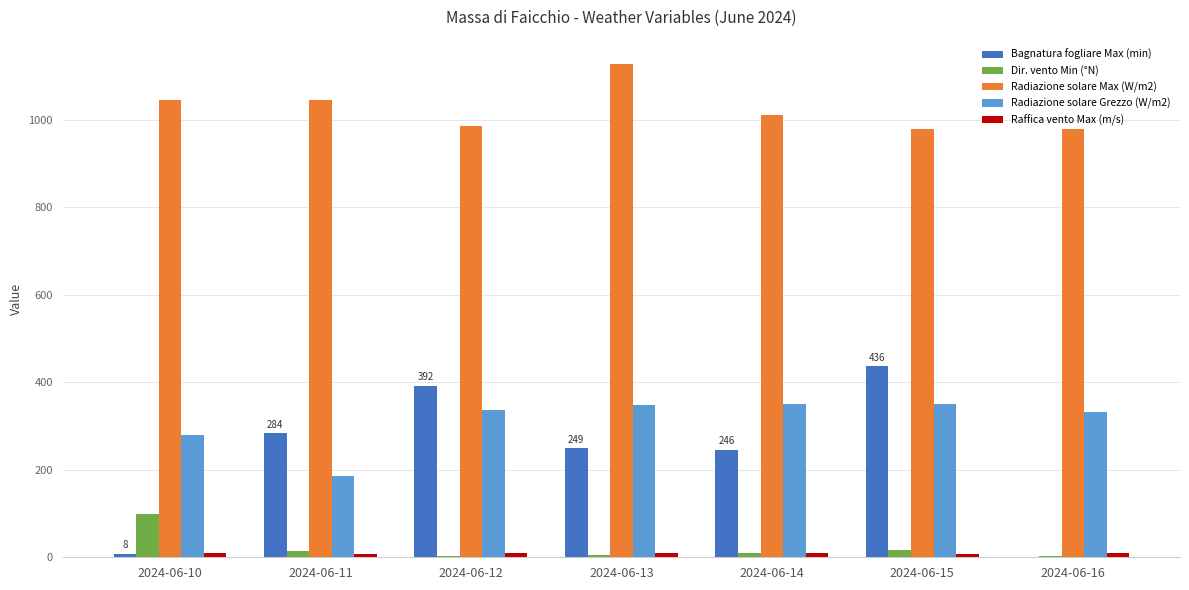

At which category is the sum across all series the highest?

2024-06-15